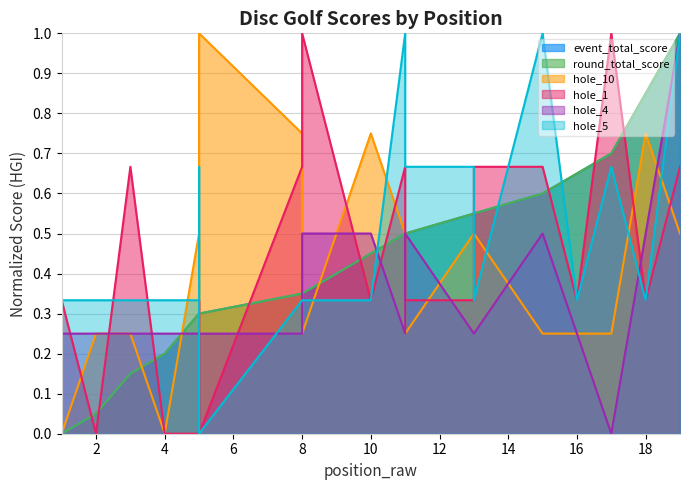

After their last crossing, which series has the higher values: hole_1 or round_total_score?

round_total_score